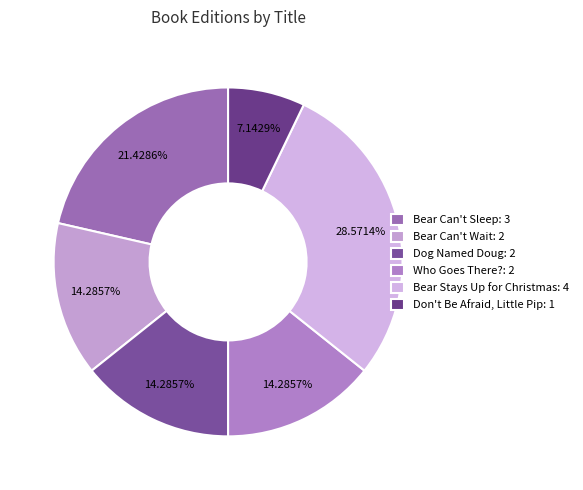

Which slice is the largest?

Bear Stays Up for Christmas